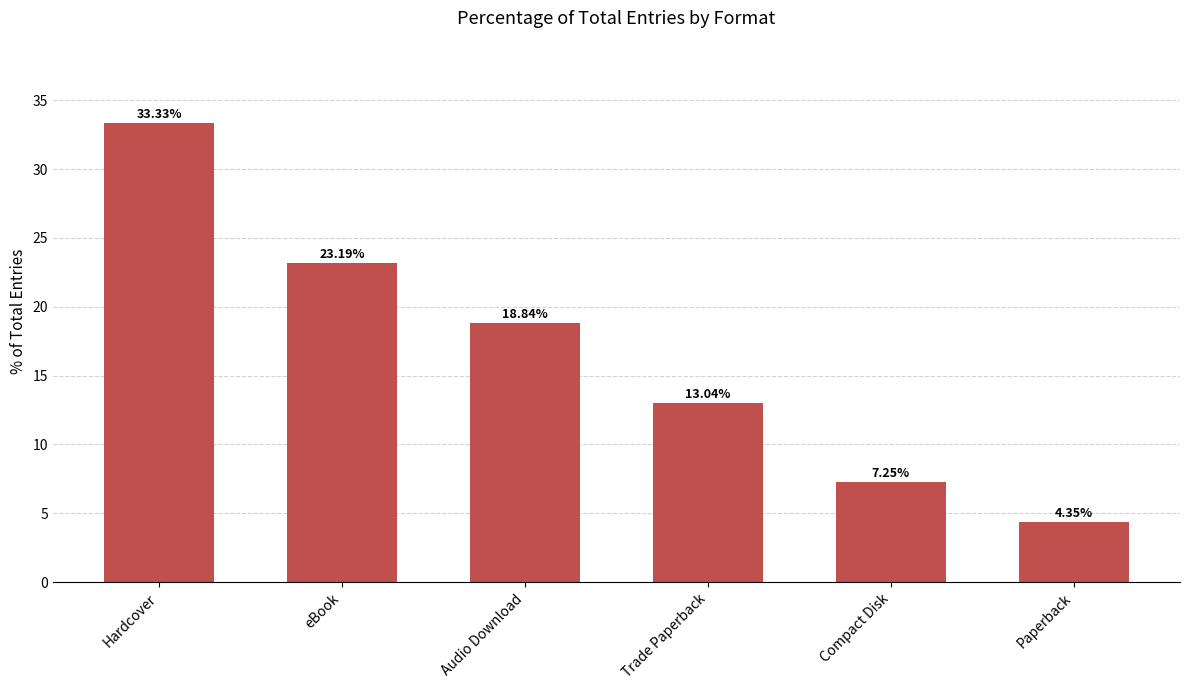

At which label does the data first exceed 18?

Hardcover